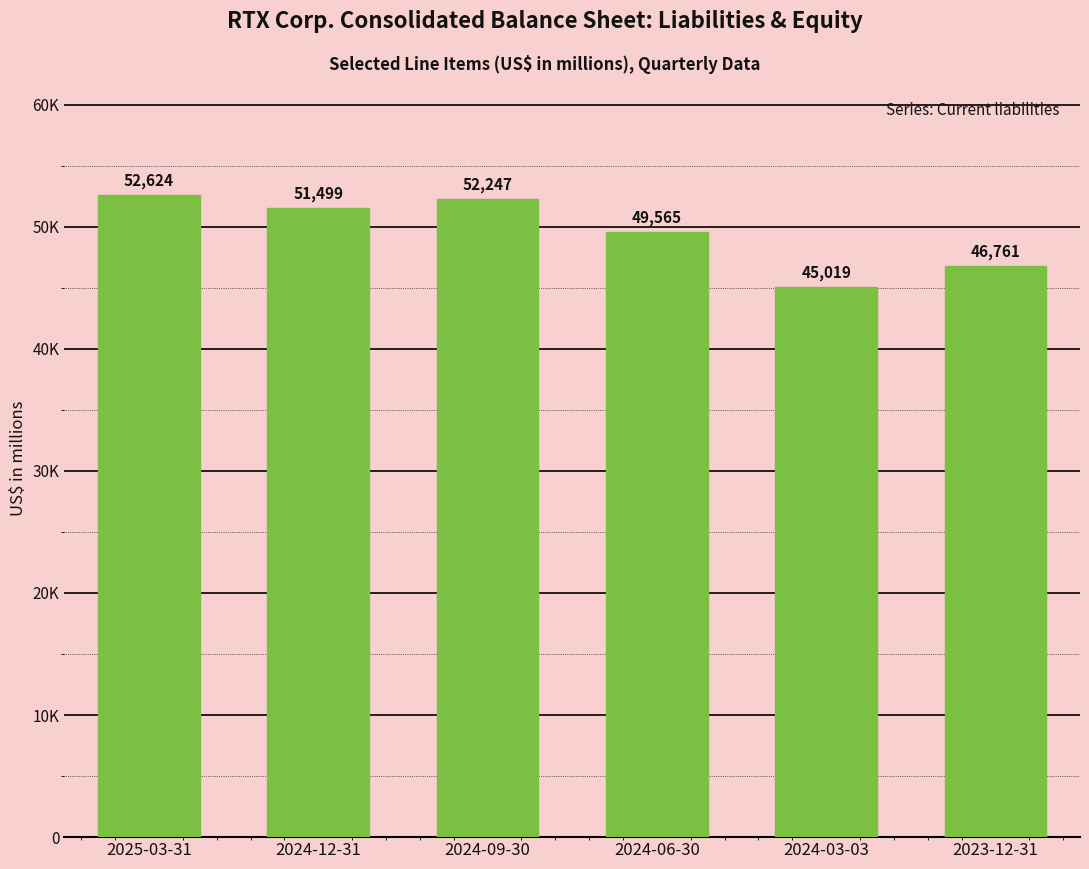

Which category has the highest value across all series?

2025-03-31